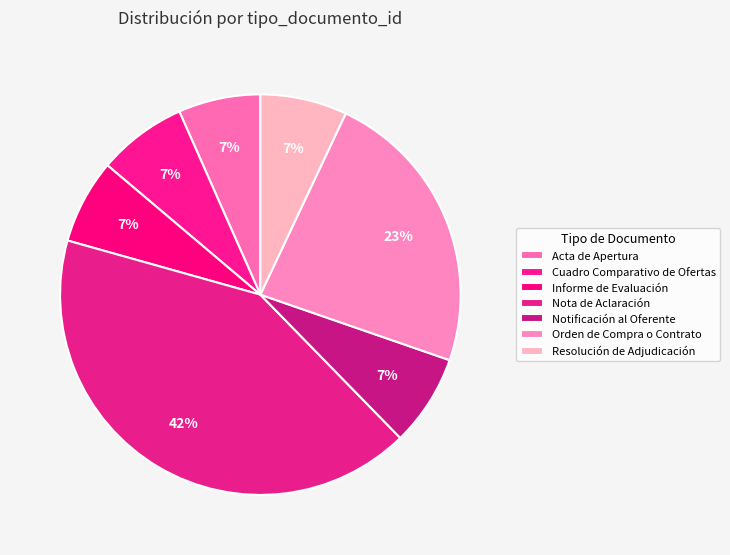

How many slices are in this pie chart?

7